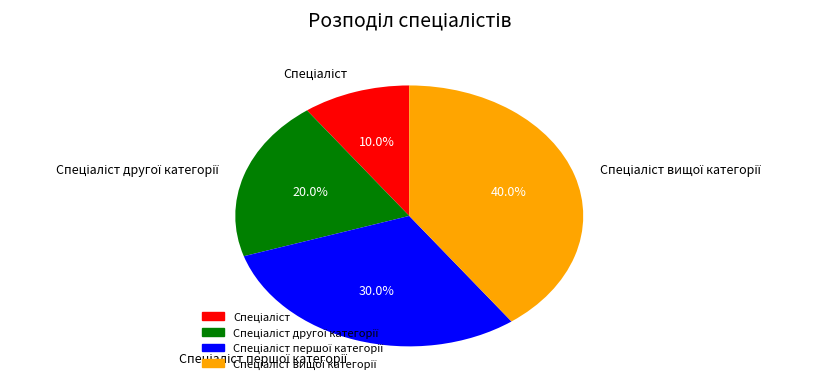

Is there any slice that represents more than half of the pie?

No